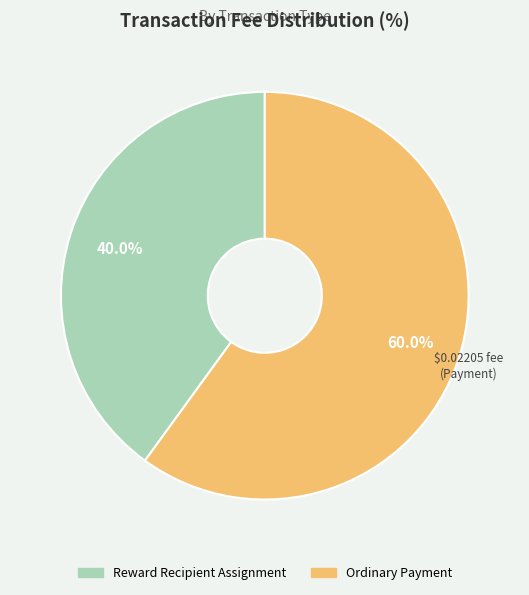

To the nearest percent, what percentage of the pie is Ordinary Payment?

60%